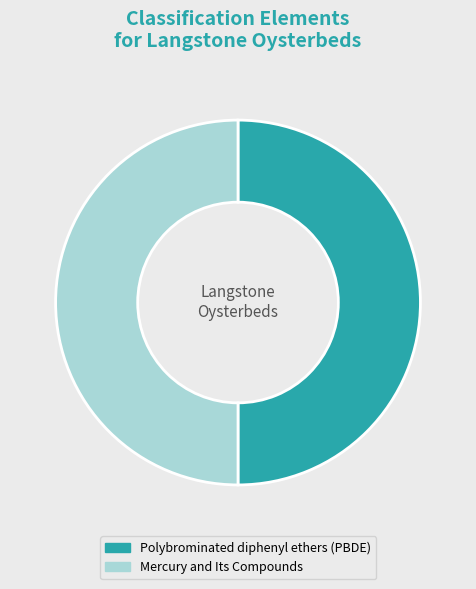

Is it true that Polybrominated diphenyl ethers (PBDE) is 50% of the pie?

True